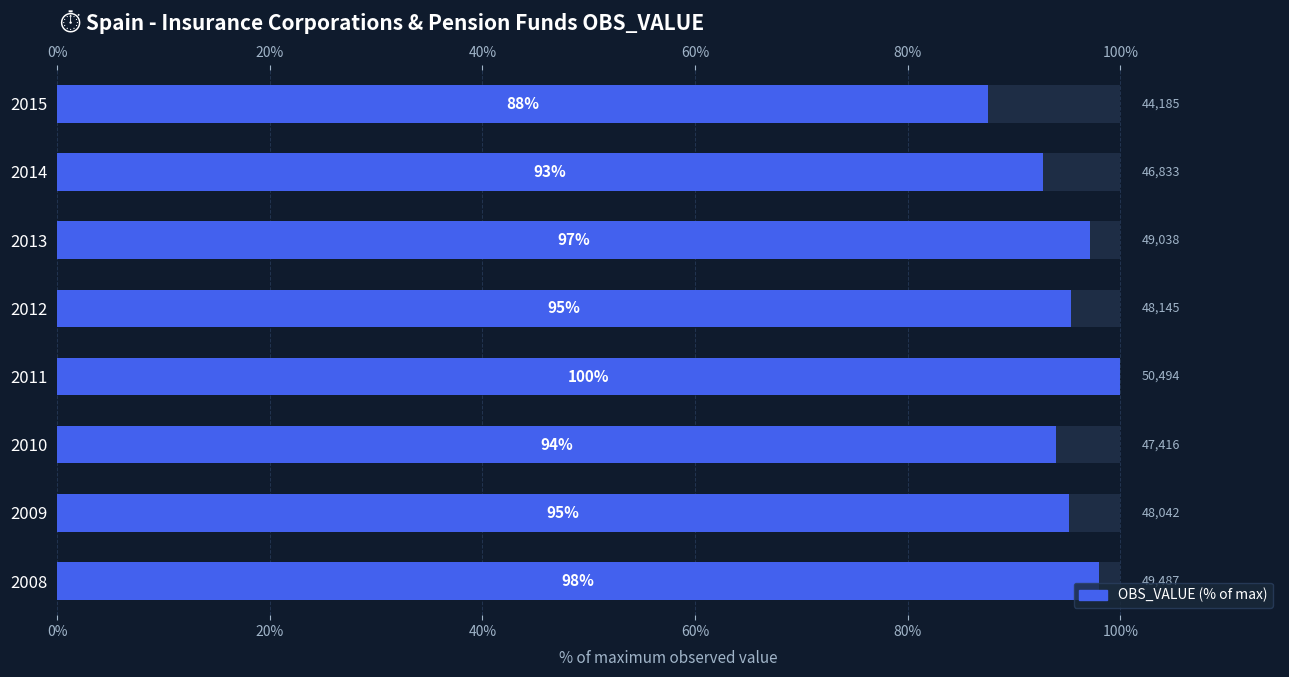

What is the maximum value shown in the chart?

100.0